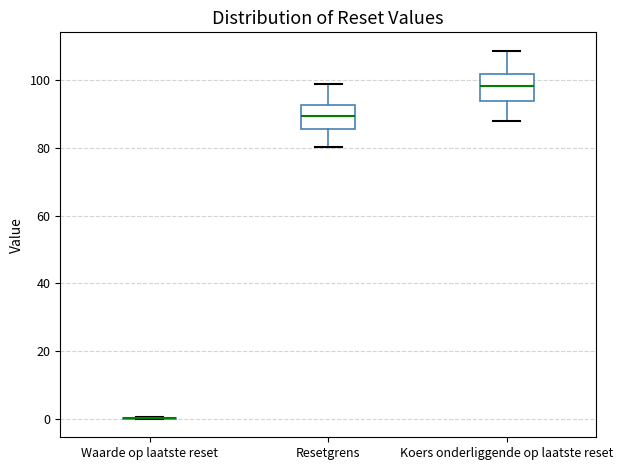

Where does the median line of the box for Resetgrens sit on the y-axis? The values are not printed on the chart, so give them approximately, as read against the axis.

90